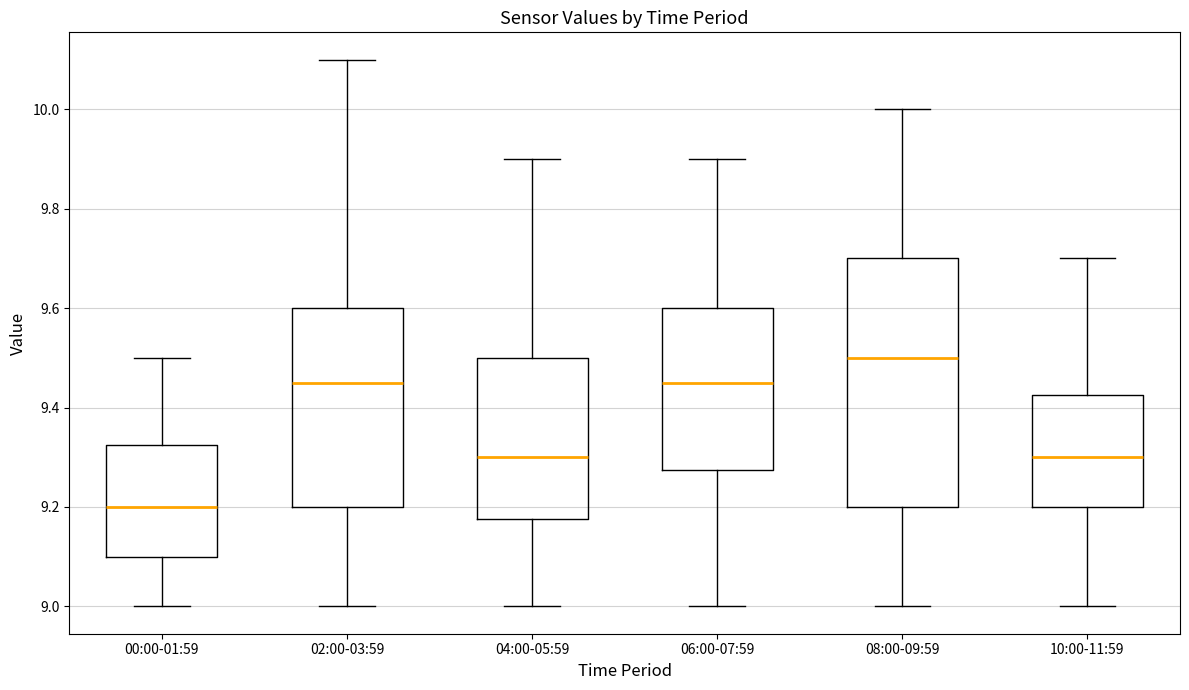

Reading left to right, read every box against the y-axis: the position of its median line, the range the box covers, and the ends of its whiskers. The values are not printed on the chart, so give them approximately, as read against the axis.

00:00-01:59: median 9.20, box 9.10 to 9.32, whiskers 9.00 to 9.50
02:00-03:59: median 9.46, box 9.20 to 9.60, whiskers 9.00 to 10.10
04:00-05:59: median 9.30, box 9.18 to 9.50, whiskers 9.00 to 9.90
06:00-07:59: median 9.46, box 9.28 to 9.60, whiskers 9.00 to 9.90
08:00-09:59: median 9.50, box 9.20 to 9.70, whiskers 9.00 to 10.00
10:00-11:59: median 9.30, box 9.20 to 9.42, whiskers 9.00 to 9.70